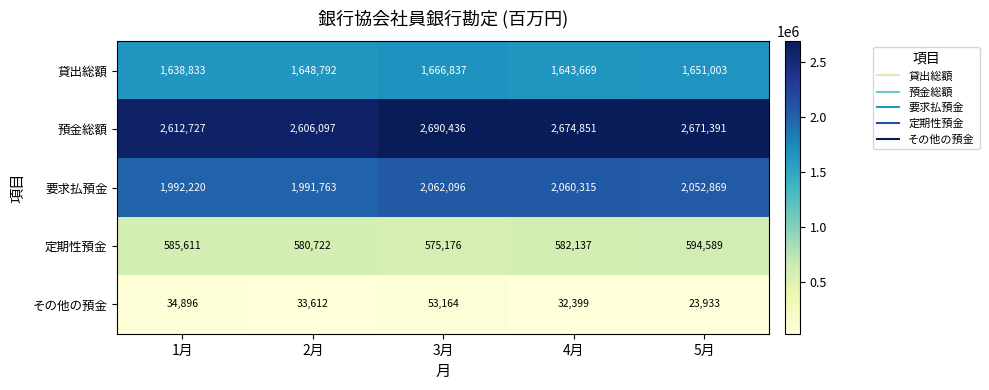

Where does the その他の預金 series first go above 33612?

1月